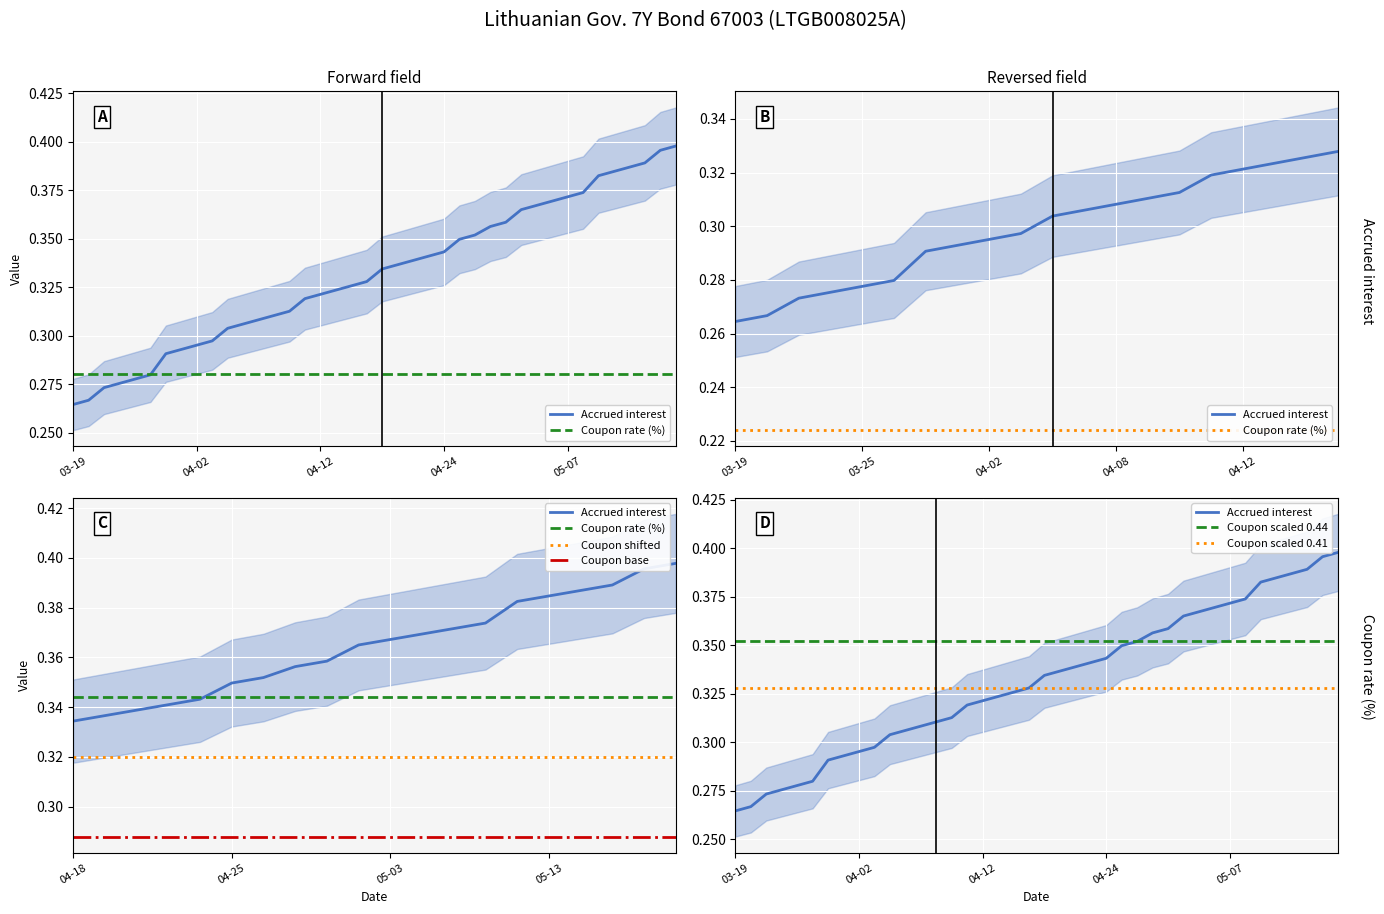

What is the maximum value shown in the chart?

0.4